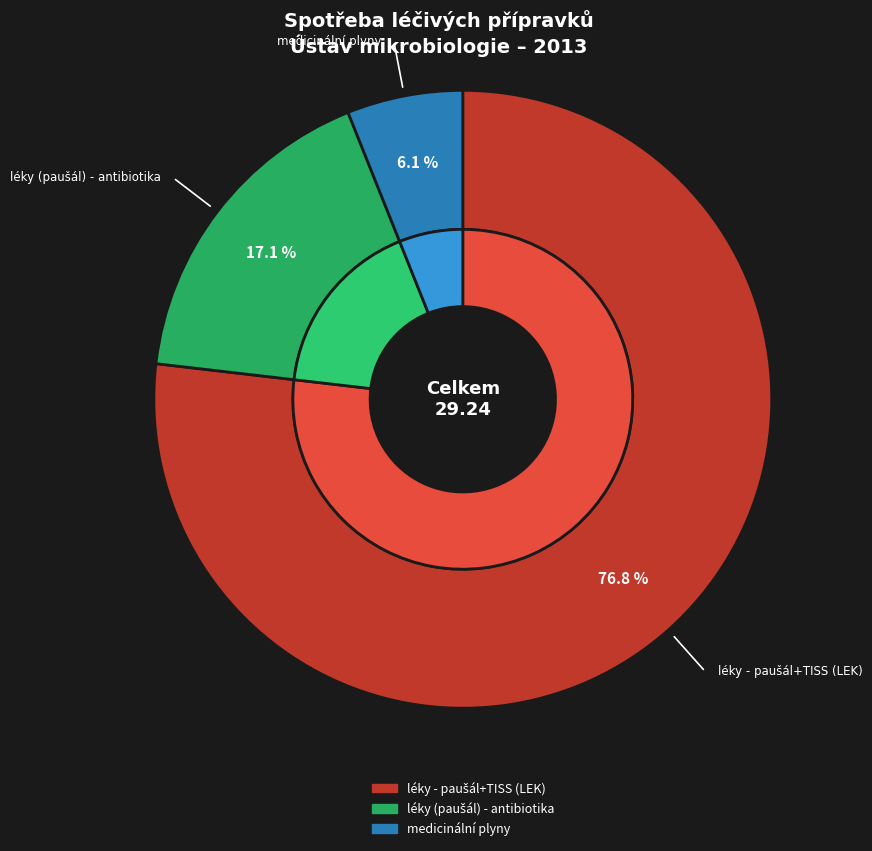

To the nearest percent, what portion does medicinální plyny represent?

6%